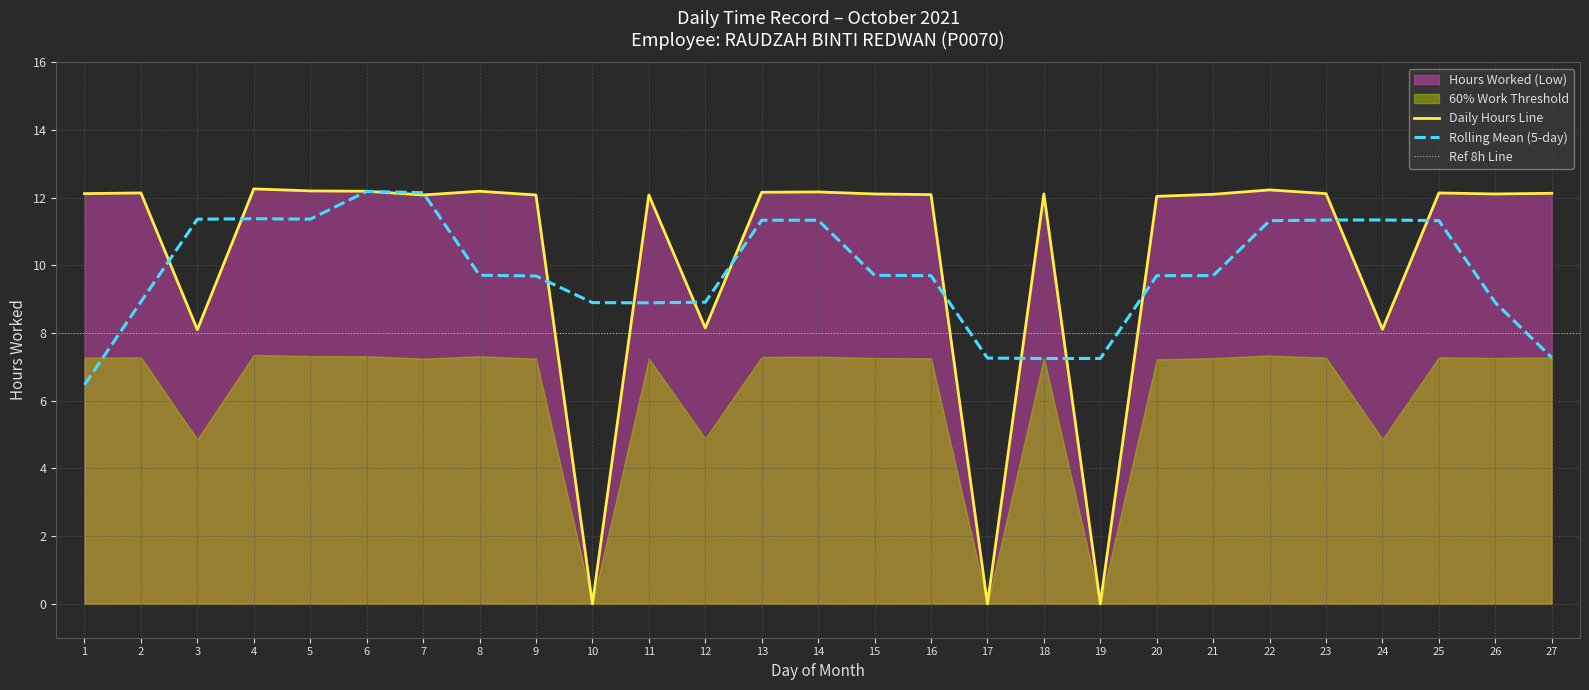

Which label corresponds to the largest value in the chart?

4